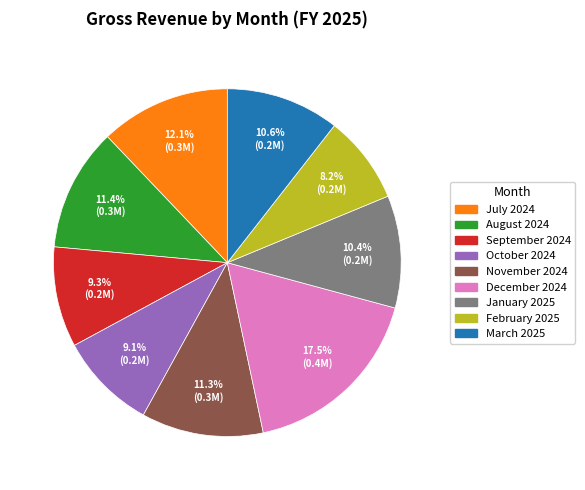

Does any single category account for the majority?

No